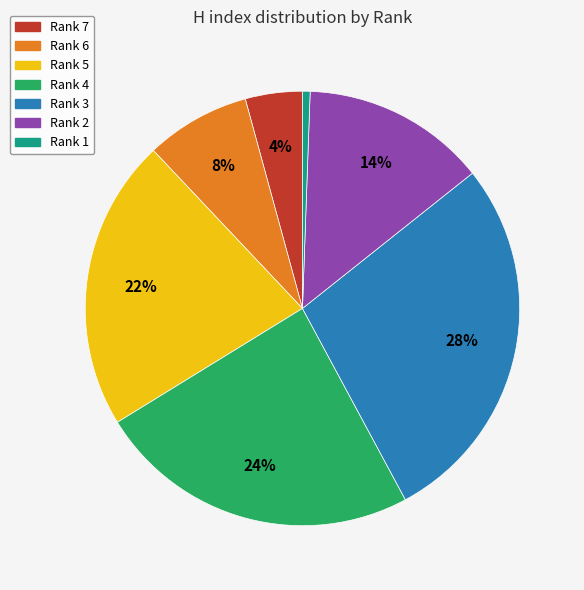

How many segments does this pie chart have?

7